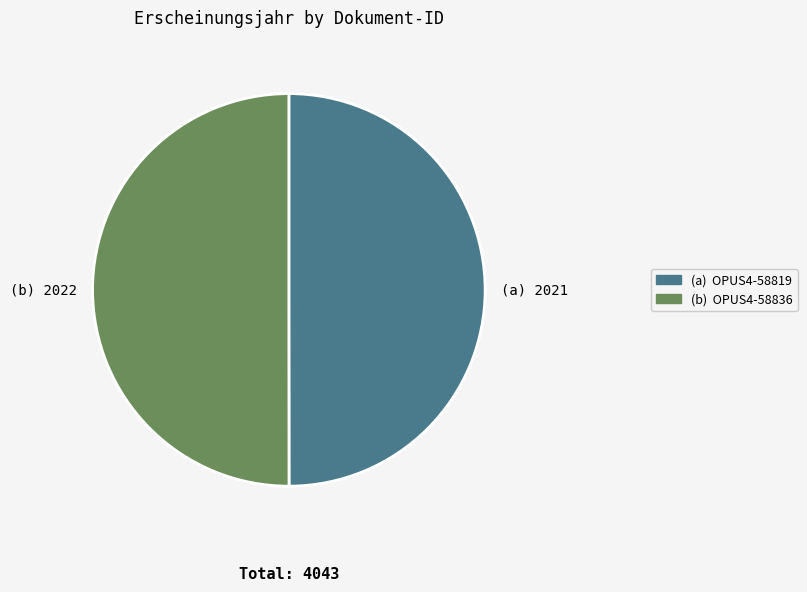

Count the number of slices in the pie.

2